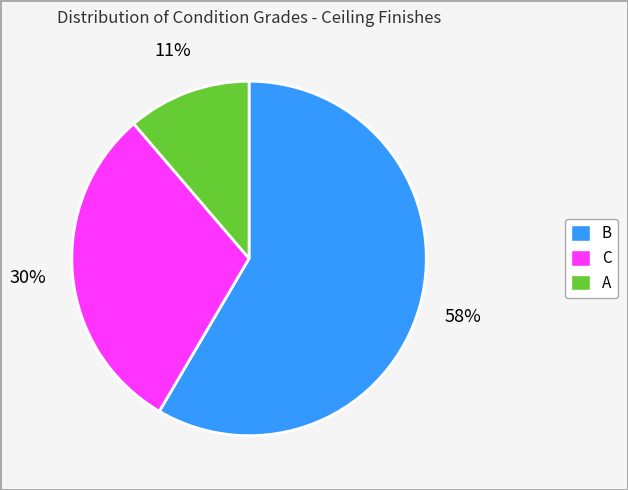

Is the sum of C and A greater than half?

No